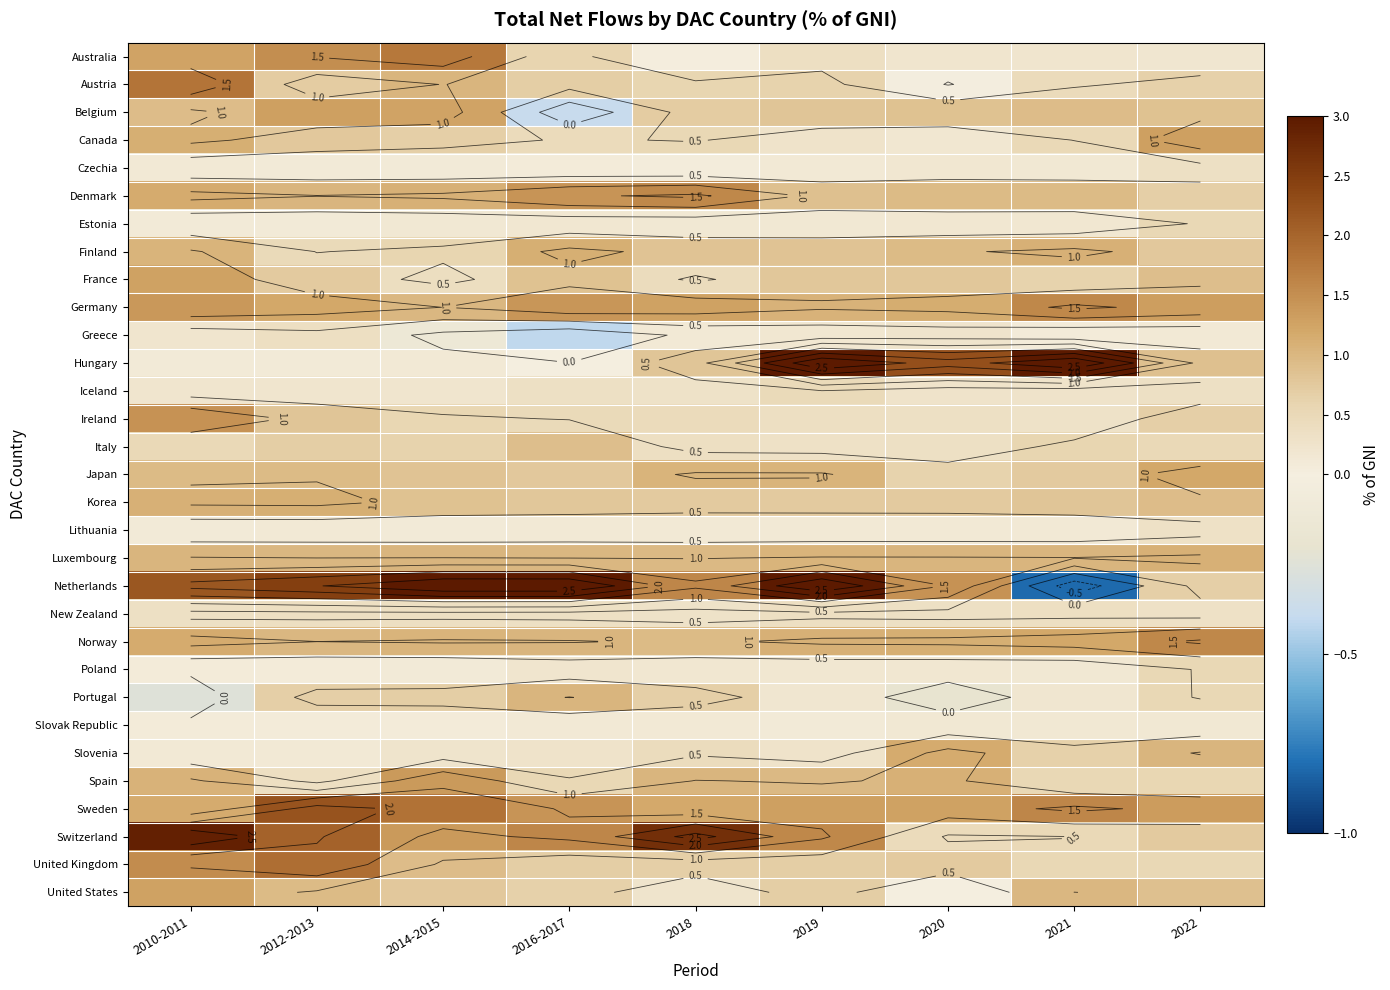

How many data points in Switzerland are less than 1?

3